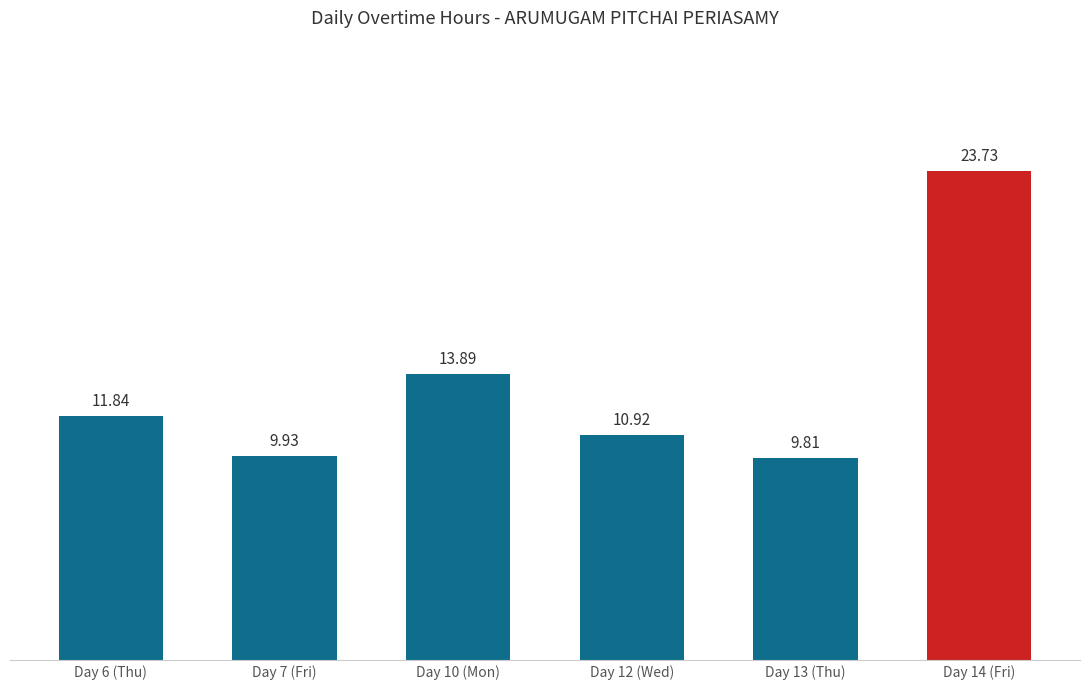

Which has a higher value, Day 12 (Wed) or Day 14 (Fri)?

Day 14 (Fri)